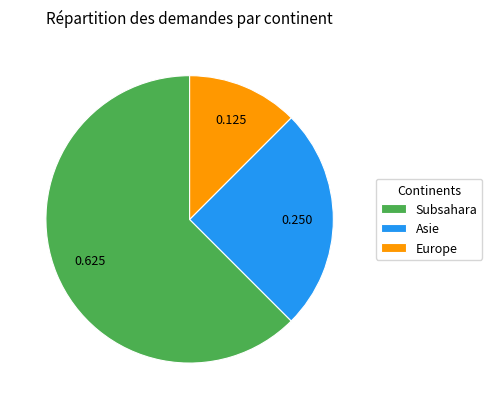

What is the smallest slice in the pie chart?

Europe